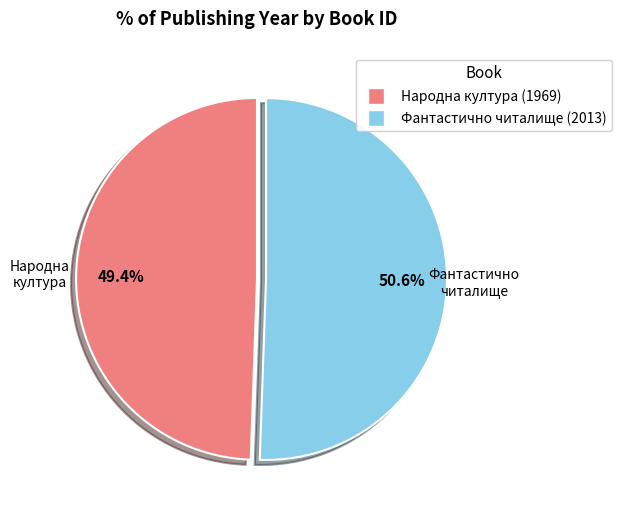

Is there any slice that represents more than half of the pie?

Yes